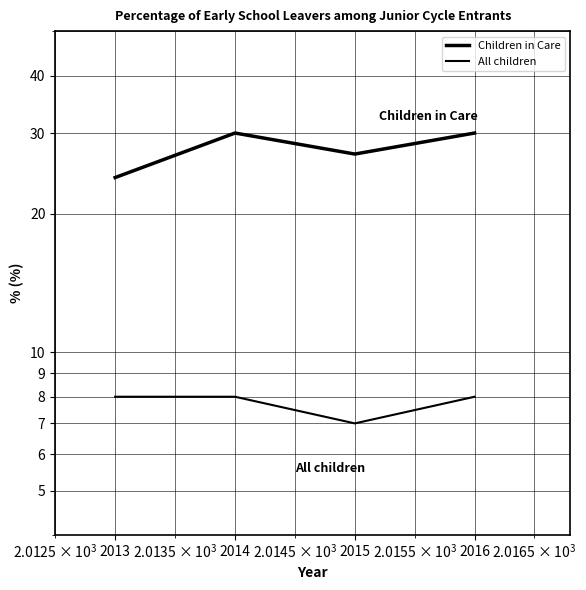

What value does the Children in Care series have at 2014?

30